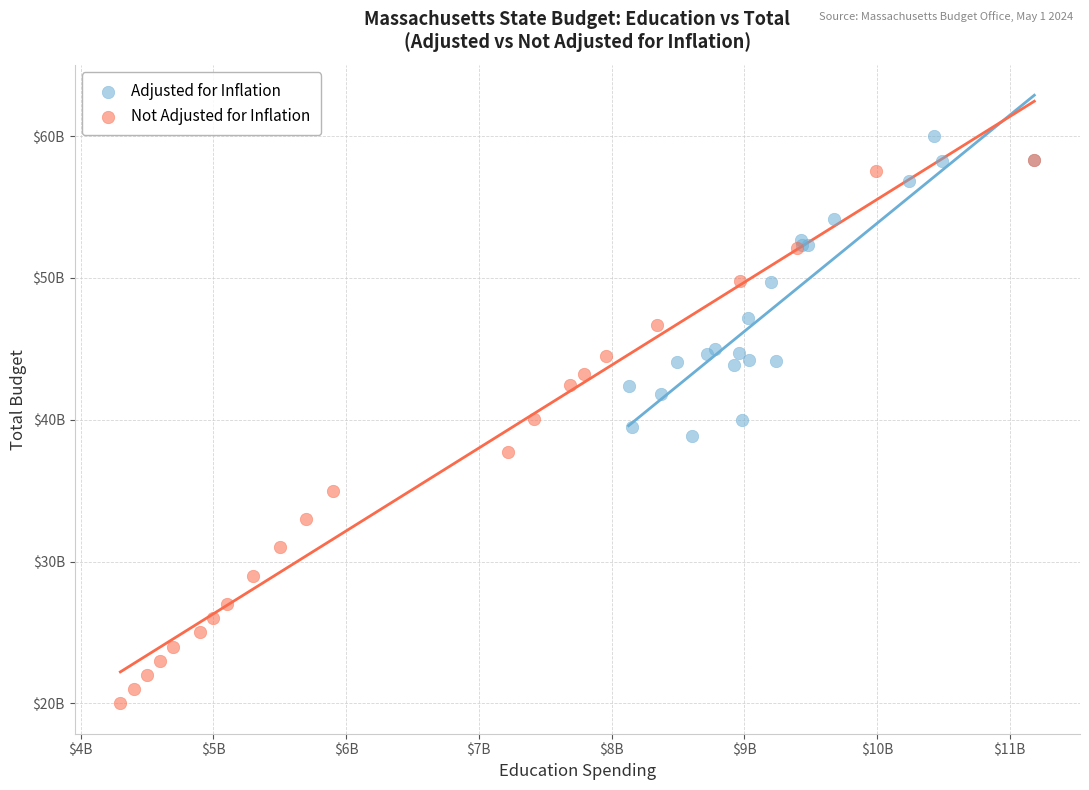

What are all the series names shown in the legend?

Adjusted for Inflation, Not Adjusted for Inflation